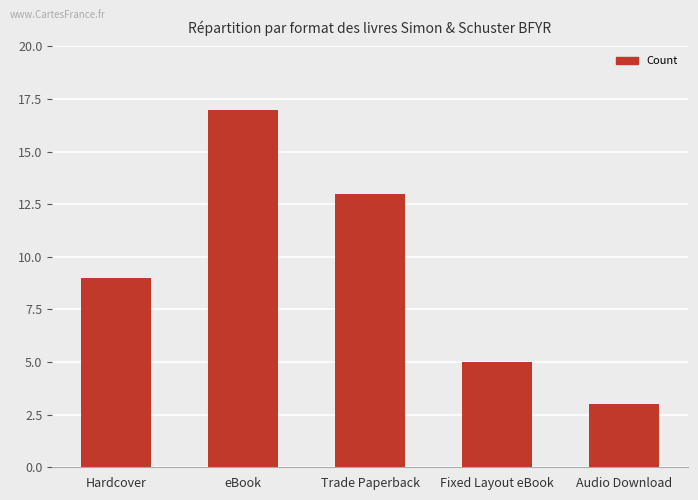

Reading left to right, list all the values displayed in this chart.

9	17	13	5	3